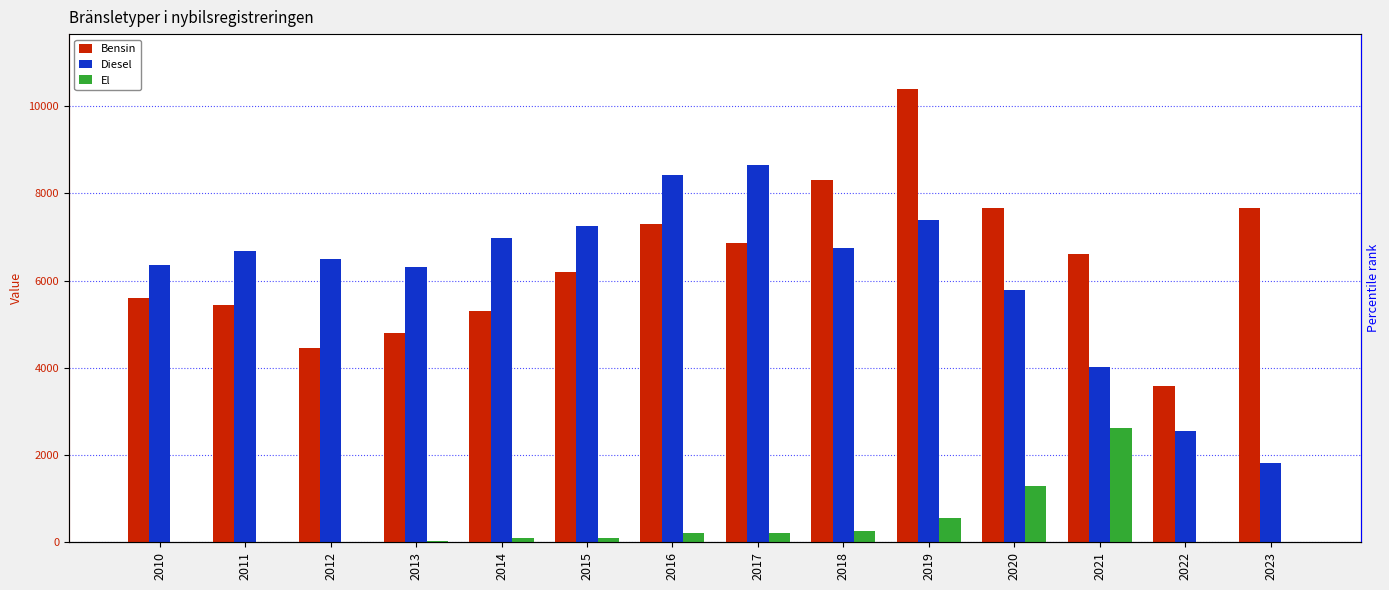

Which category has the lowest value in the El series?

2022